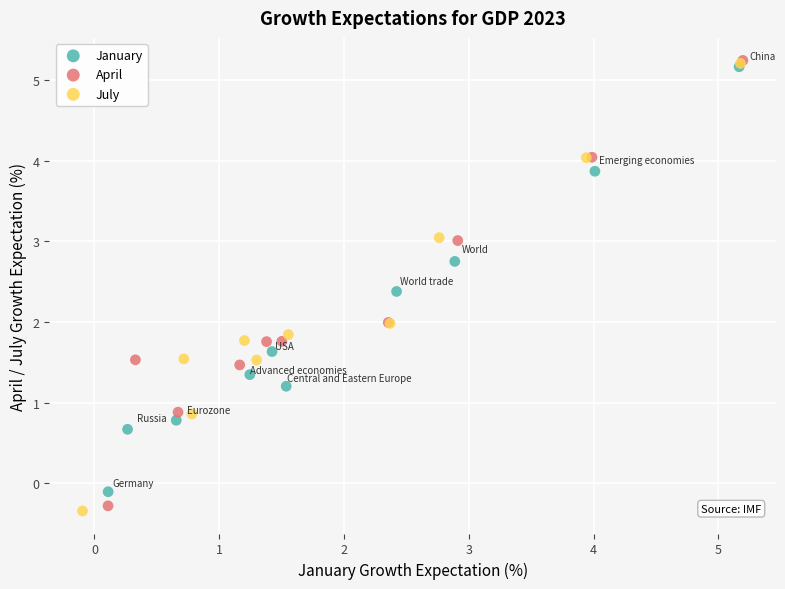

Which series has the largest Y range (max minus min)?

July